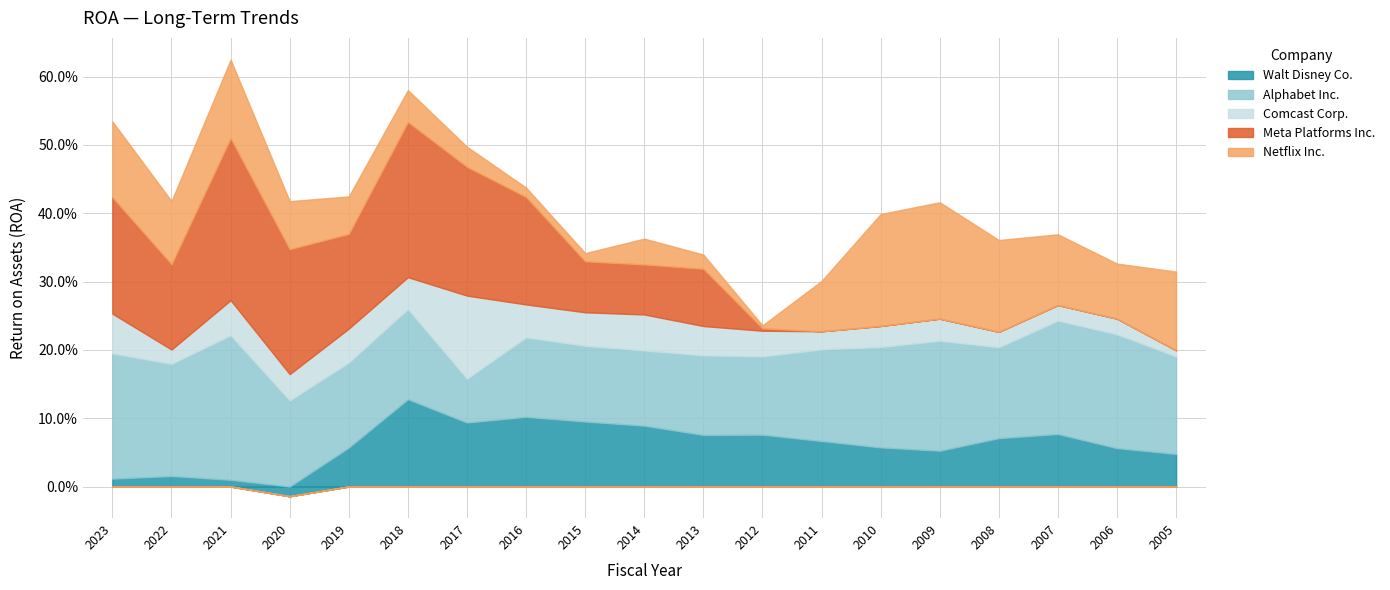

Does the chart have visible grid lines?

Yes